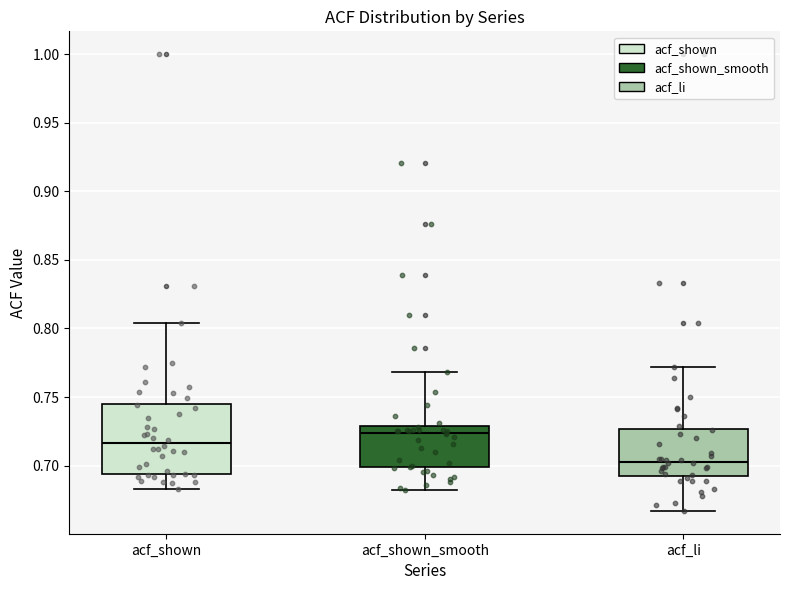

Which box has the highest median line?

acf_shown_smooth